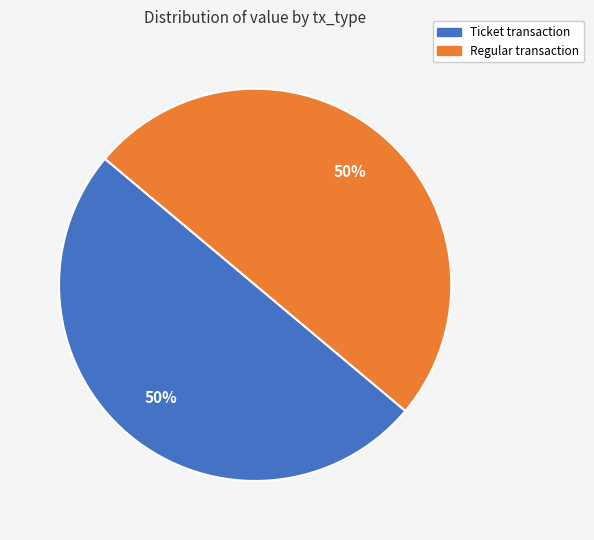

To the nearest percent, what is the average slice percentage?

50%